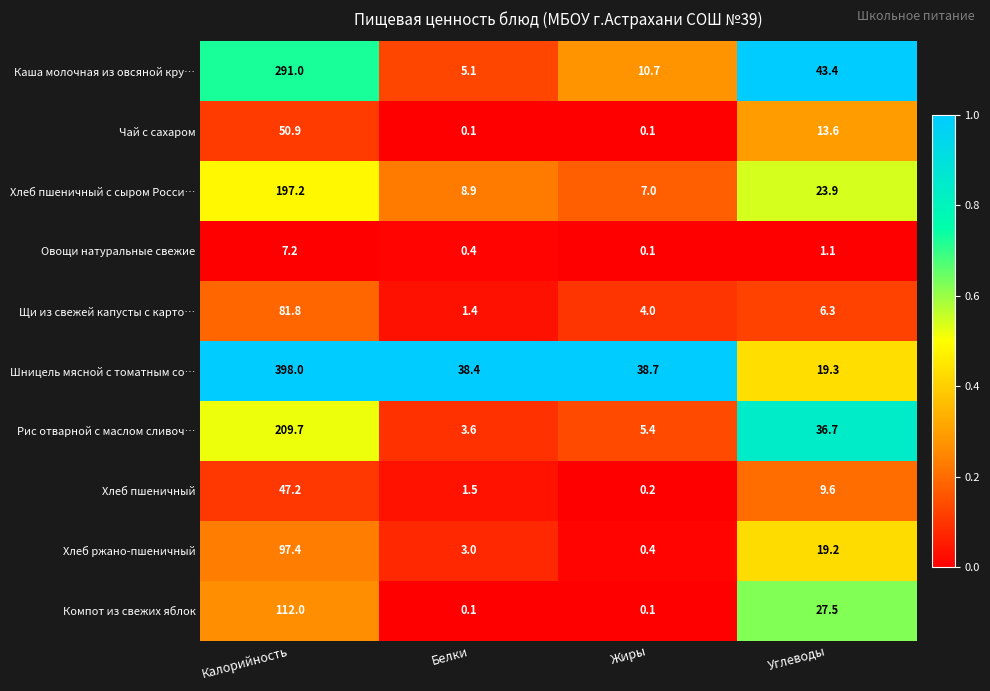

The Компот из свежих яблок series shows 0.1 at Жиры. True or false?

True